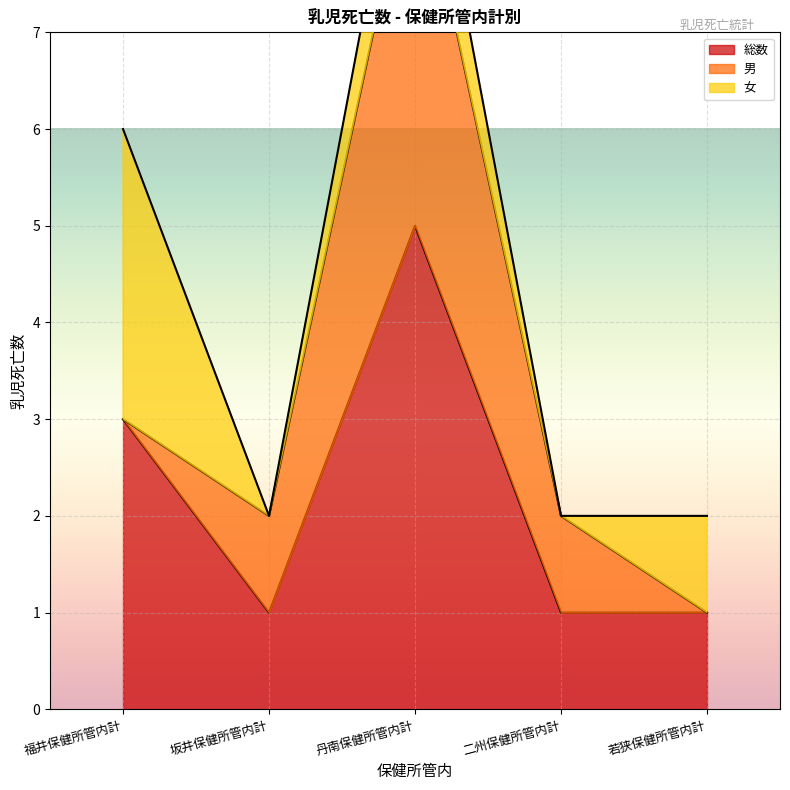

What is the difference between the maximum and second lowest values in the 男 series?

4